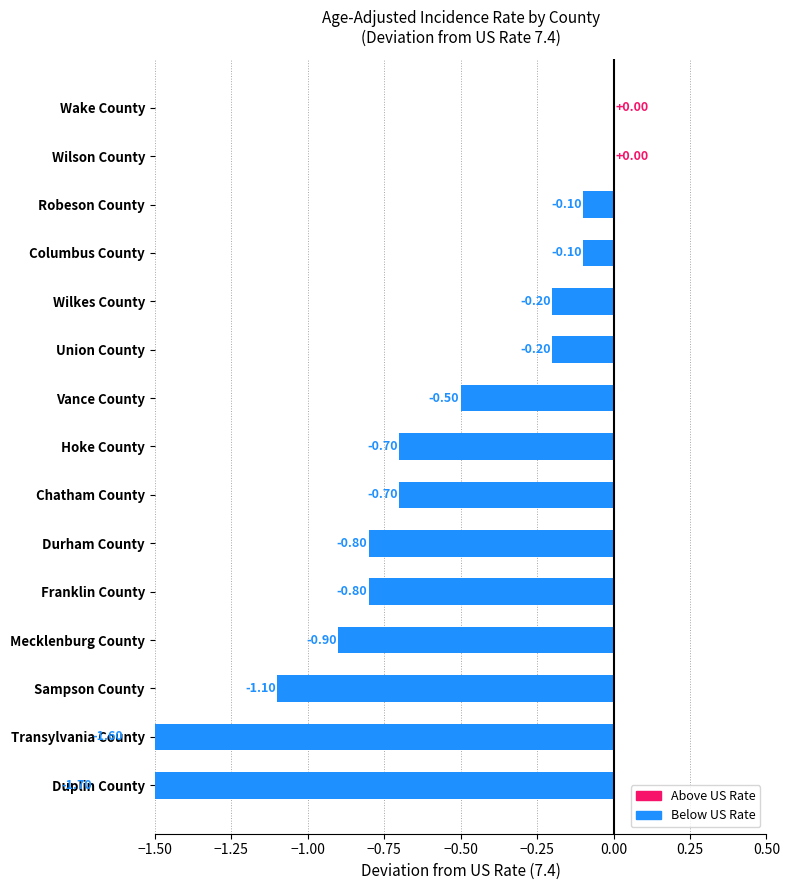

How many bars are there in total?

15